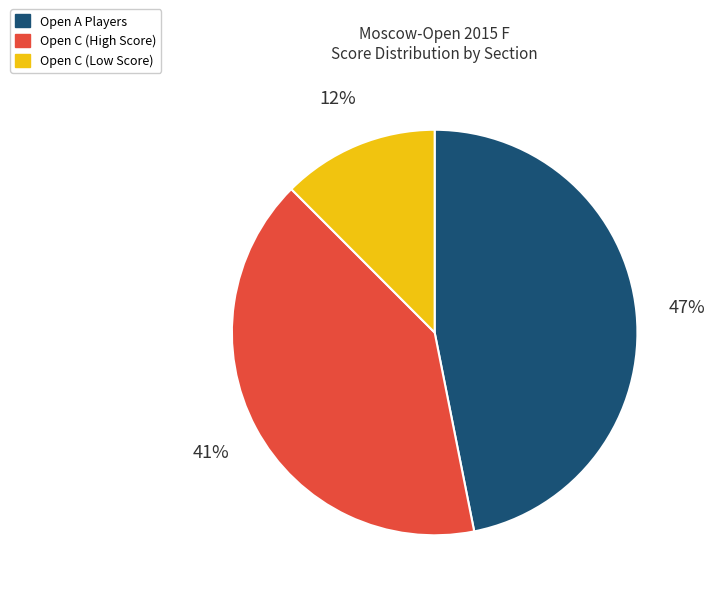

Is there any slice that represents more than half of the pie?

No